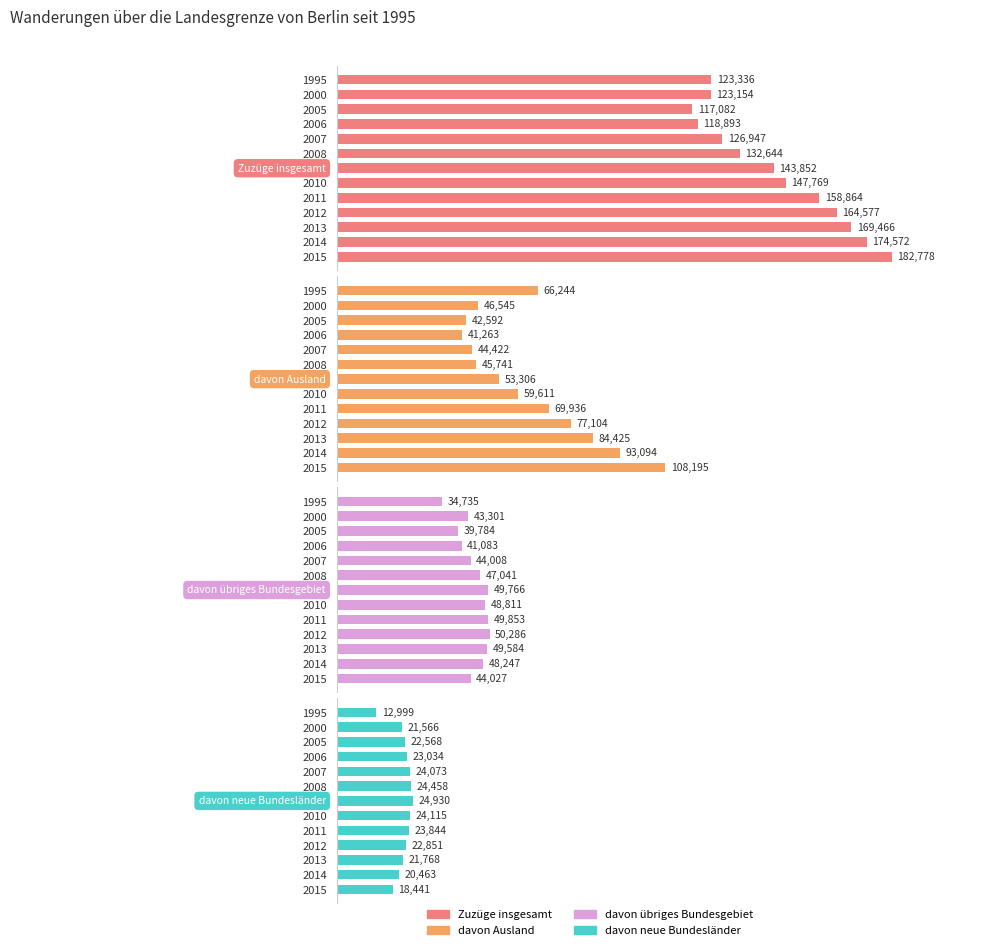

Is the value of davon neue Bundesländer at 2012 greater than the value of Zuzüge insgesamt at 2005?

No